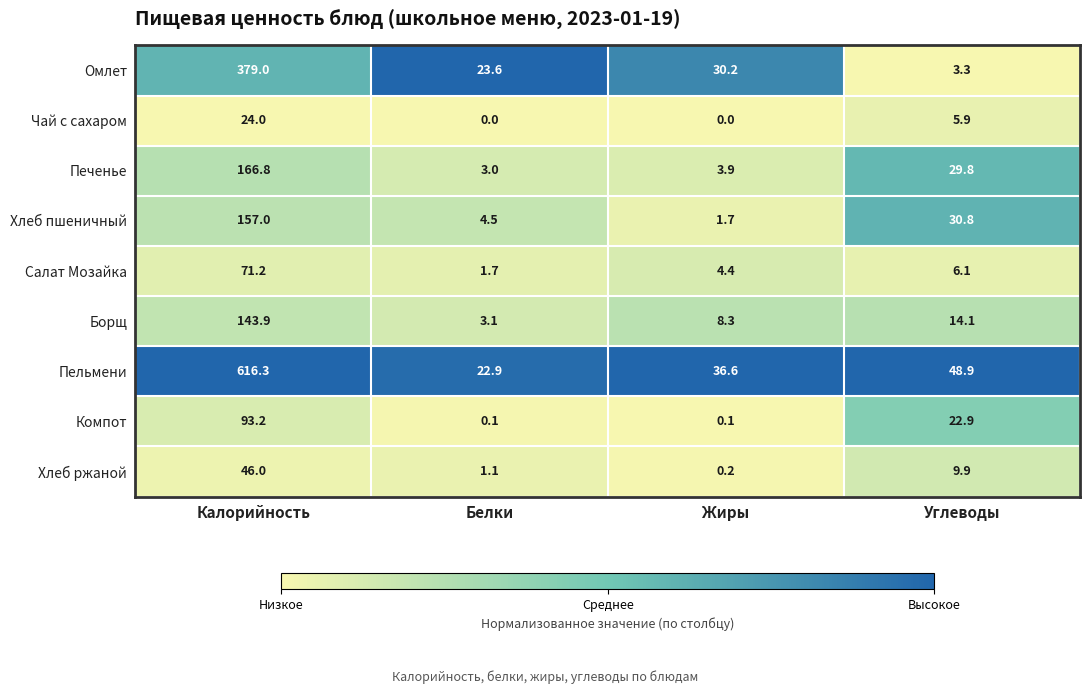

What is the highest value of the Чай с сахаром series?

24.0